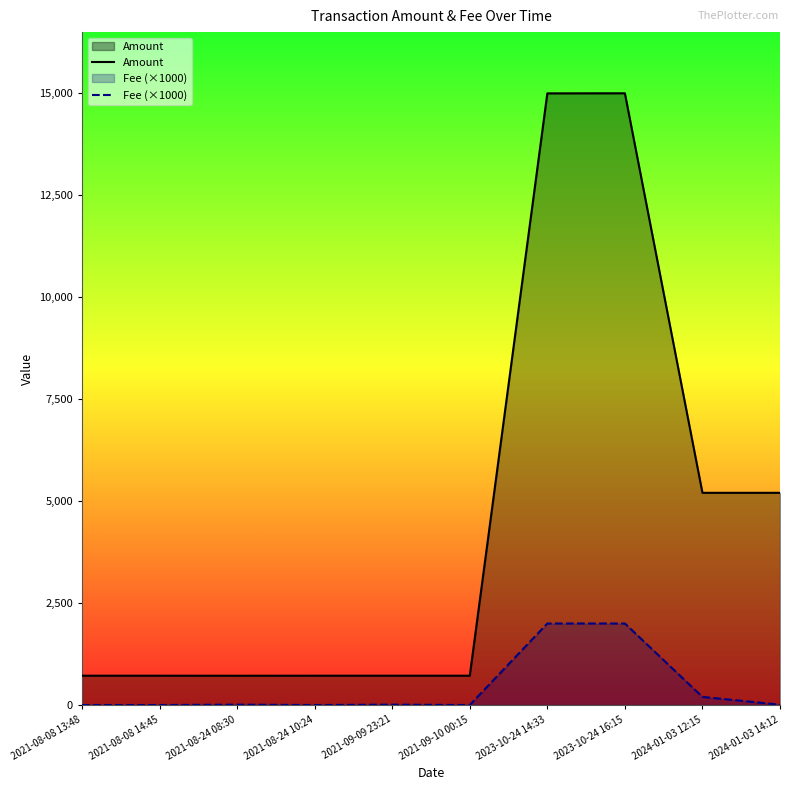

How many interior local peaks does the Amount series have?

2